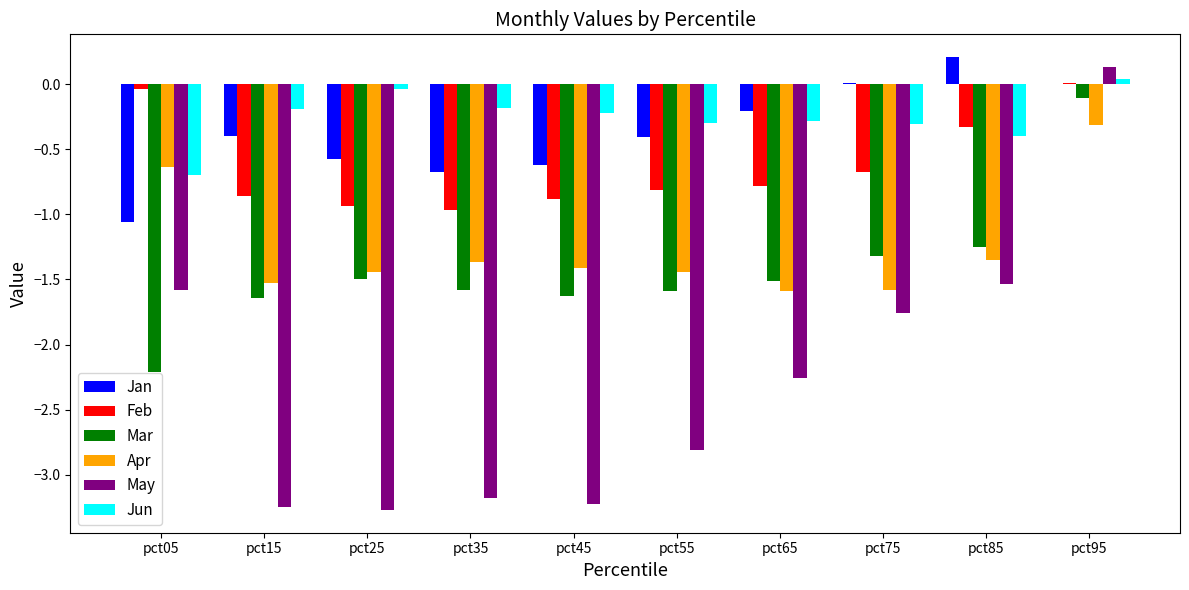

What is the total value across all series at pct75?

-5.6